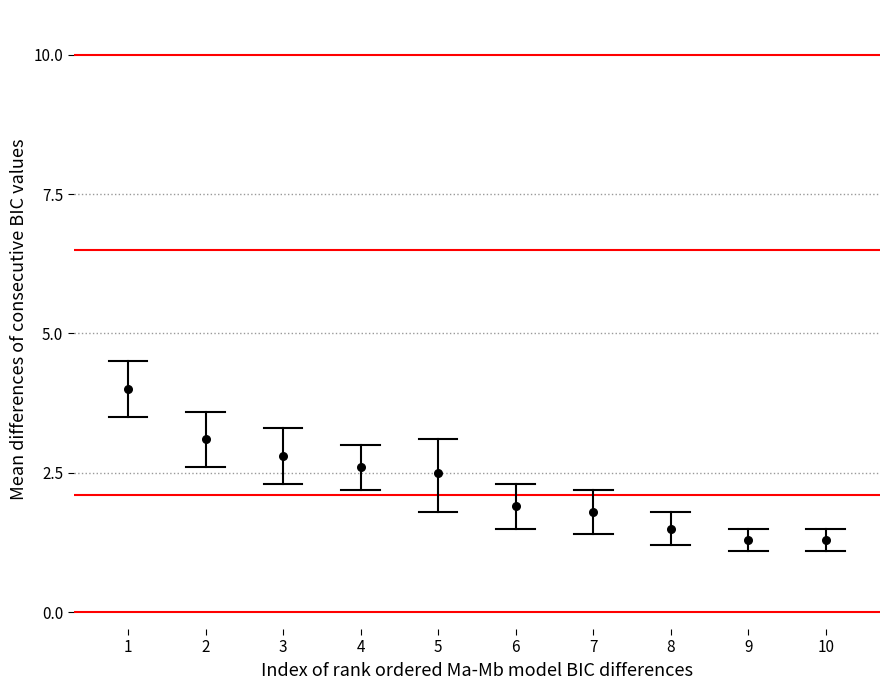

What is the average Y value?

2.3